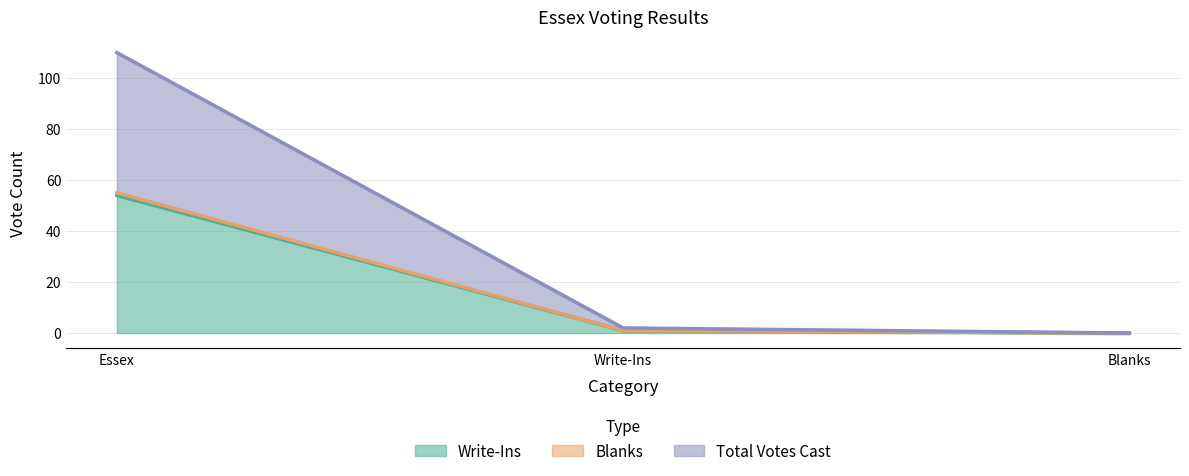

Rank the series by their maximum value, from lowest to highest.

Write-Ins, Blanks, Total Votes Cast